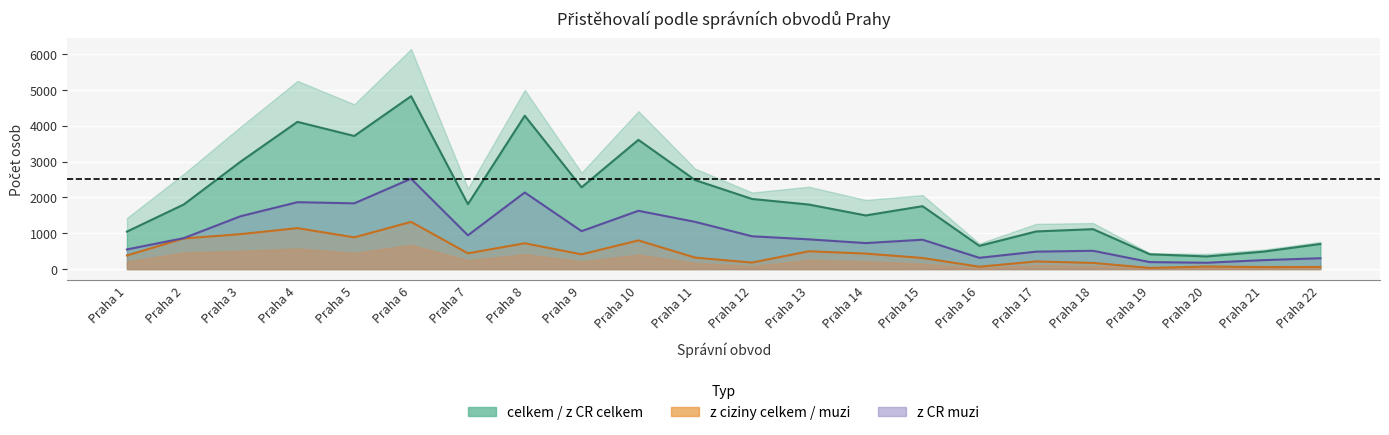

What is the difference between the maximum and minimum values in the z CR celkem series?

4474